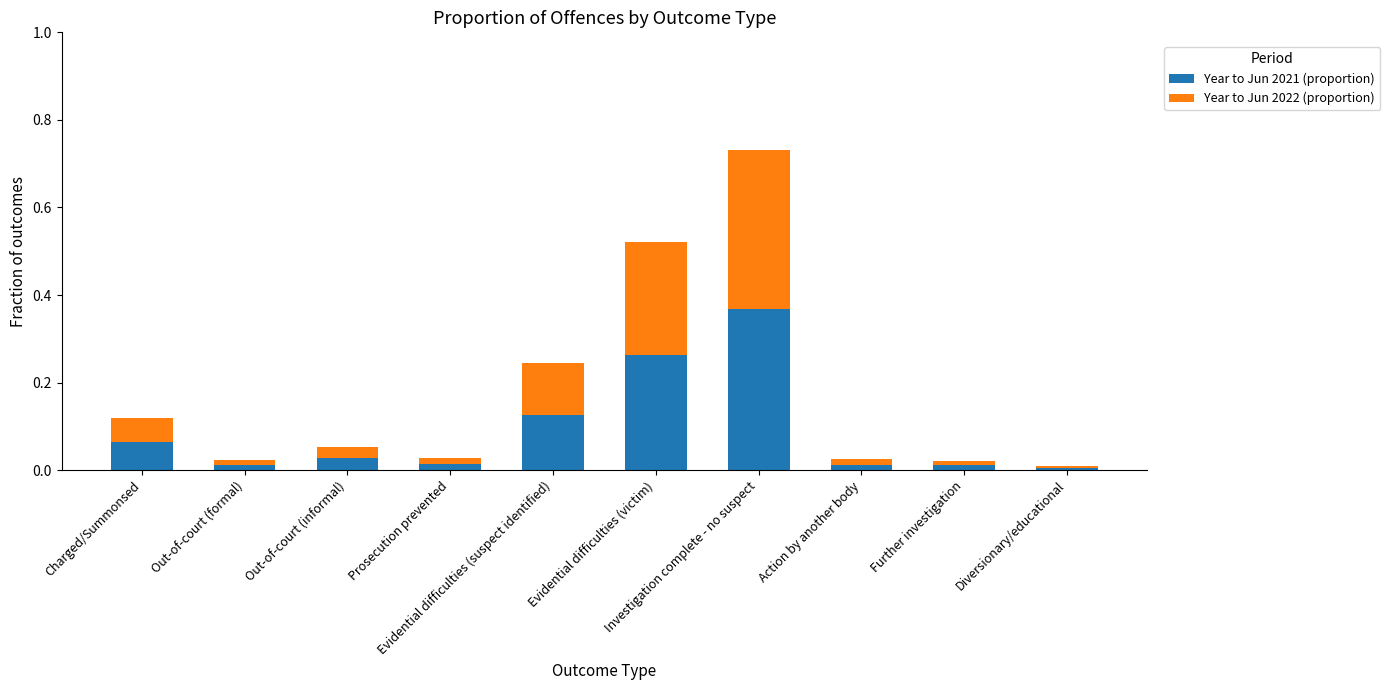

List the labels in order of Year to Jun 2021 (proportion) value, smallest first.

Diversionary/educational, Action by another body, Further investigation, Out-of-court (formal), Prosecution prevented, Out-of-court (informal), Charged/Summonsed, Evidential difficulties (suspect identified), Evidential difficulties (victim), Investigation complete - no suspect